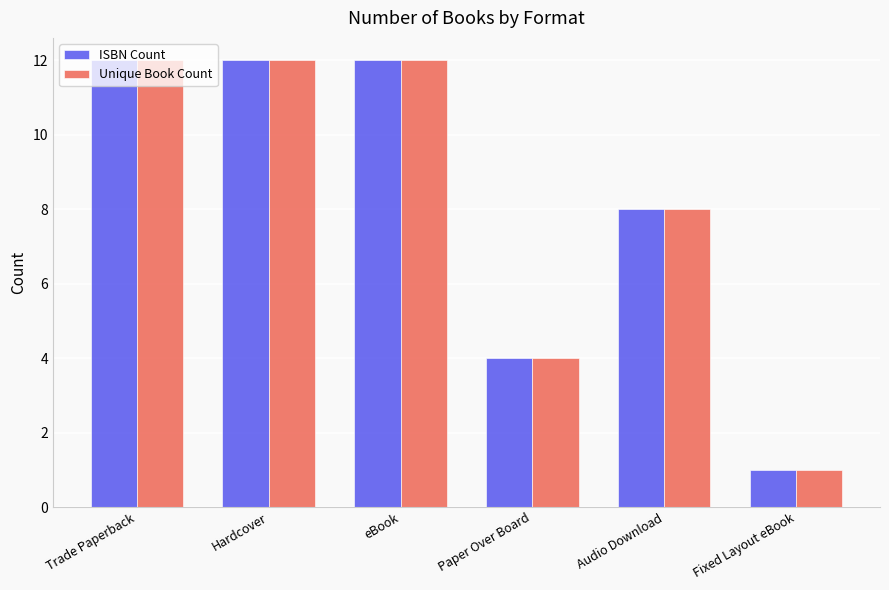

How many values in the Unique Book Count series are below 12?

3